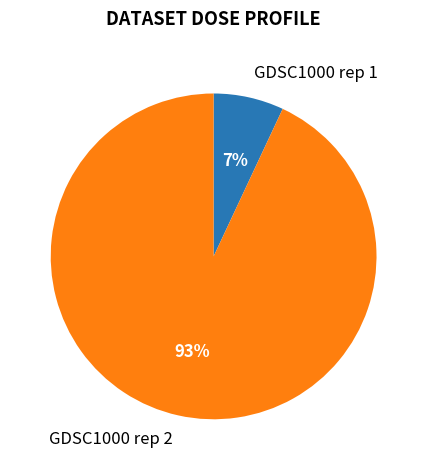

Rank the categories by value from lowest to highest.

GDSC1000 rep 1, GDSC1000 rep 2